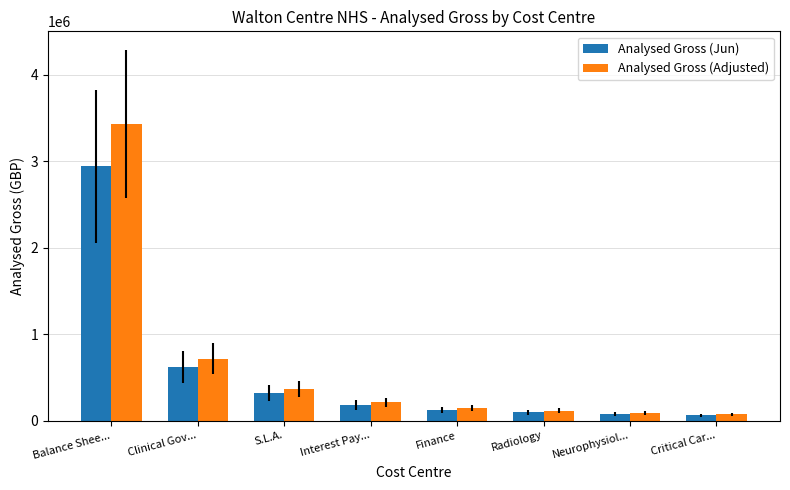

At which label does Analysed Gross (Jun) first exceed 179924?

Balance Shee...